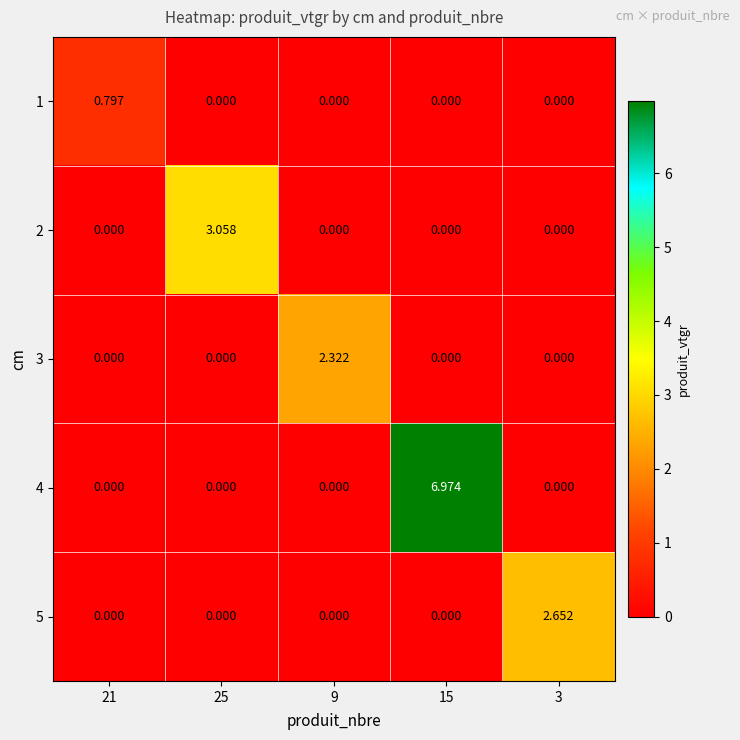

List the series in order of their peak value, lowest first.

1, 3, 5, 2, 4